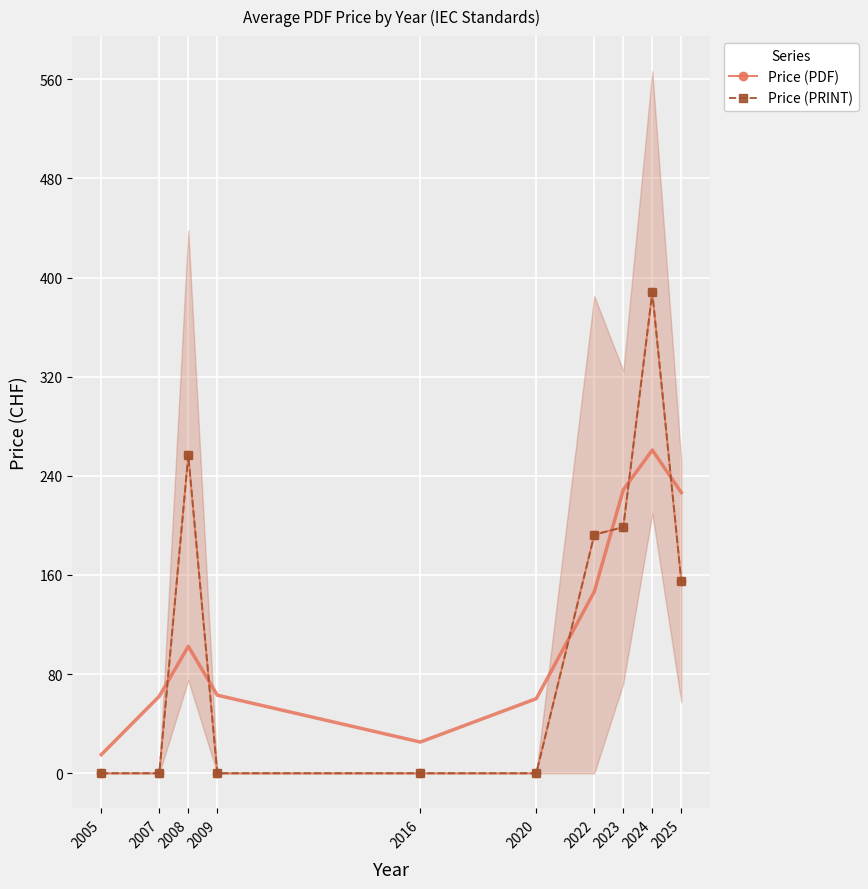

True or false: Price (PDF) has a value of 62.8 at 2022.

False